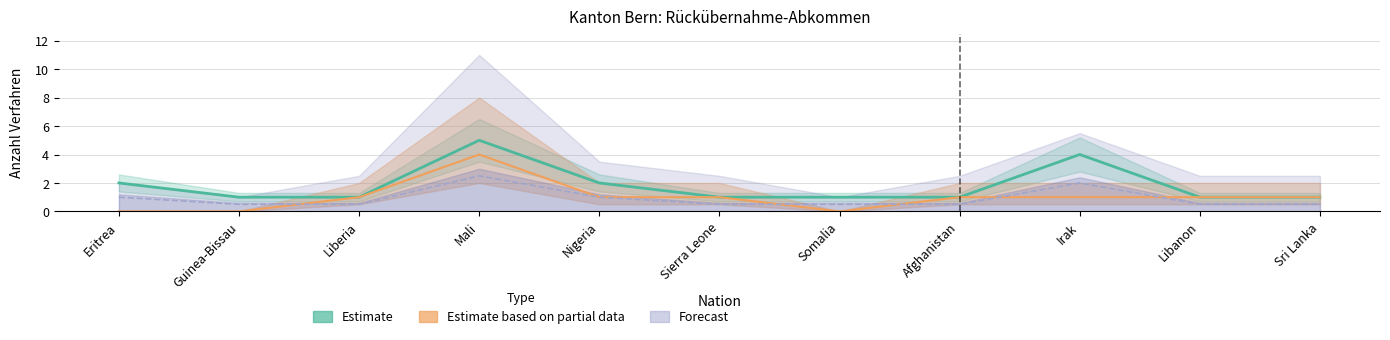

At how many categories does at least one series exceed 0?

11